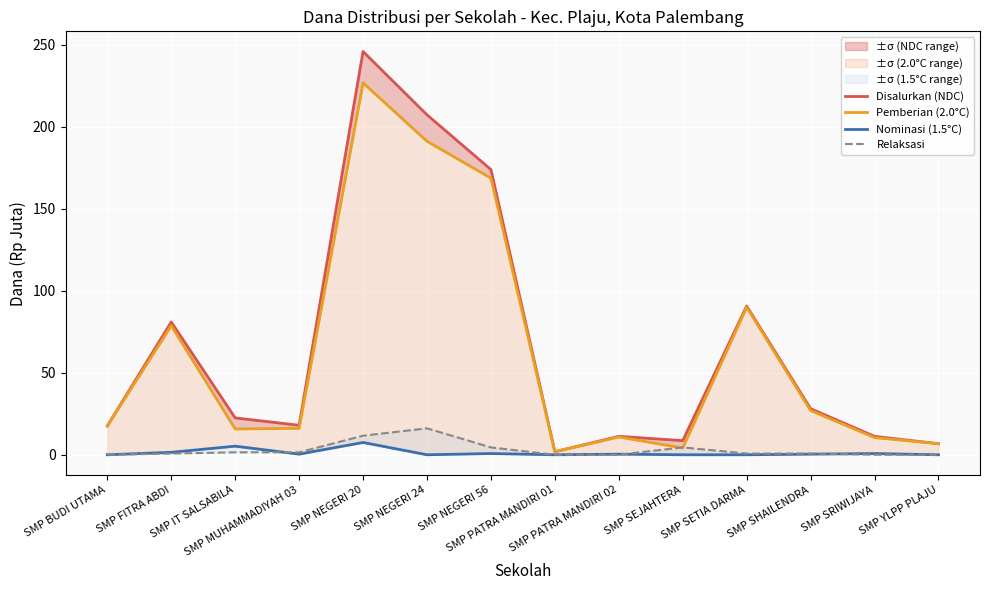

What is the sum of all Nominasi (1.5°C) values?

16.9